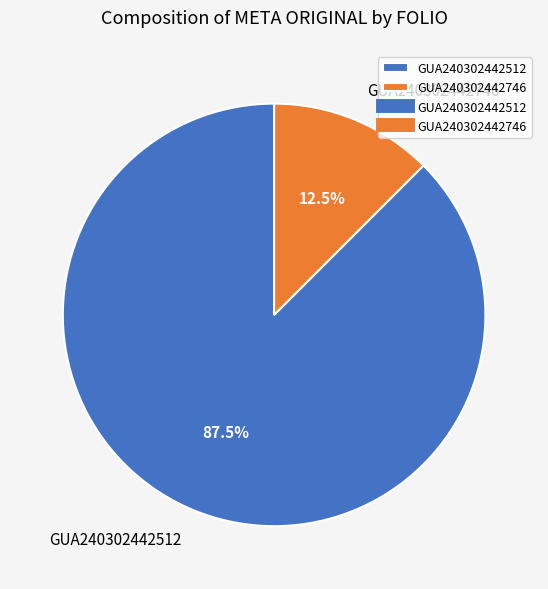

Between GUA240302442512 and GUA240302442746, which is larger?

GUA240302442512